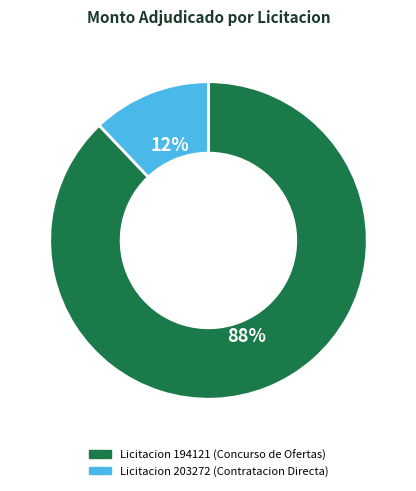

Is there any slice that represents more than half of the pie?

Yes